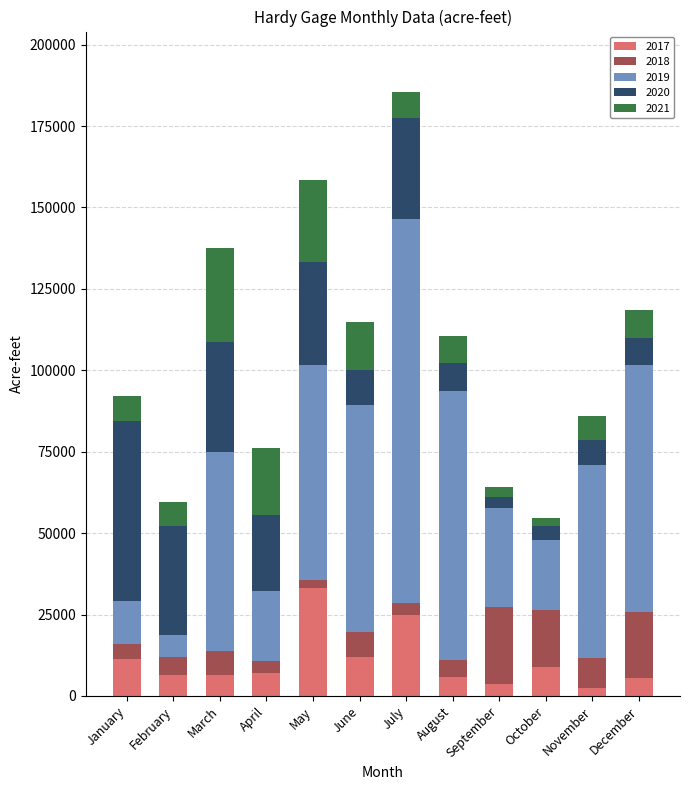

What is the sum of the 2017 values at February and July?

31080.8